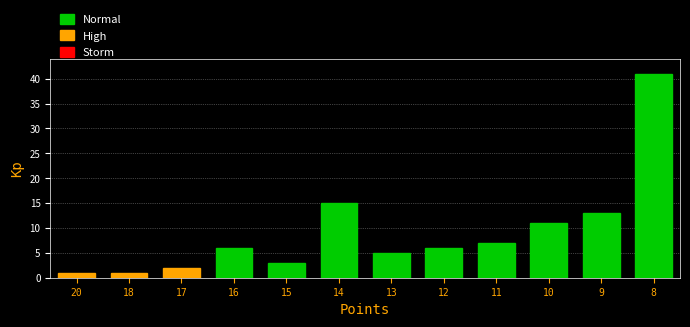

Reading right to left, transcribe all the data shown in this chart.

41	13	11	7	6	5	15	3	6	2	1	1